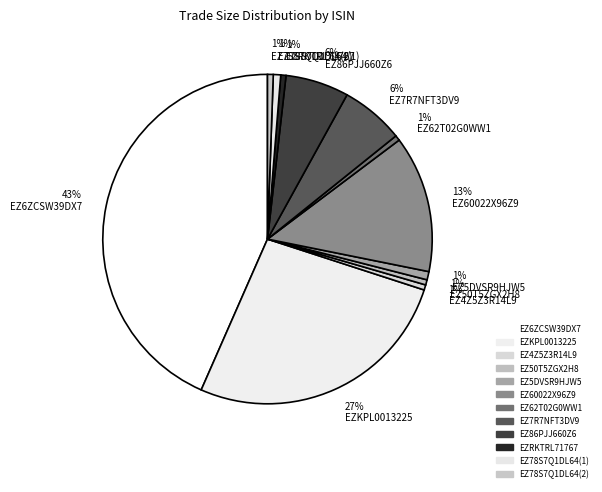

Is there any slice that represents more than half of the pie?

No